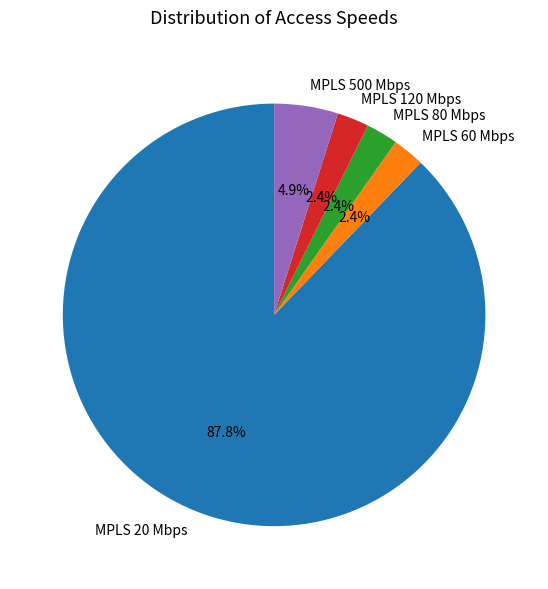

What is the majority slice?

MPLS 20 Mbps